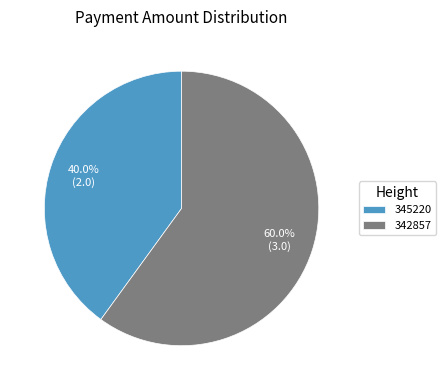

To the nearest percent, what portion does 345220 represent?

40%